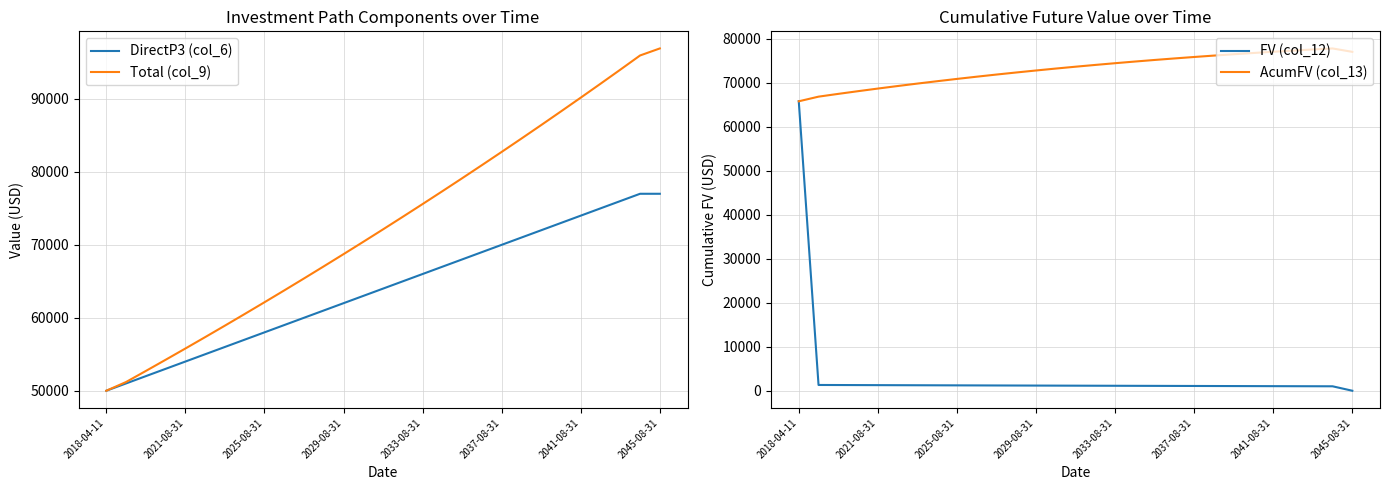

What is the maximum value for DirectP3 (col_6)?

77000.0